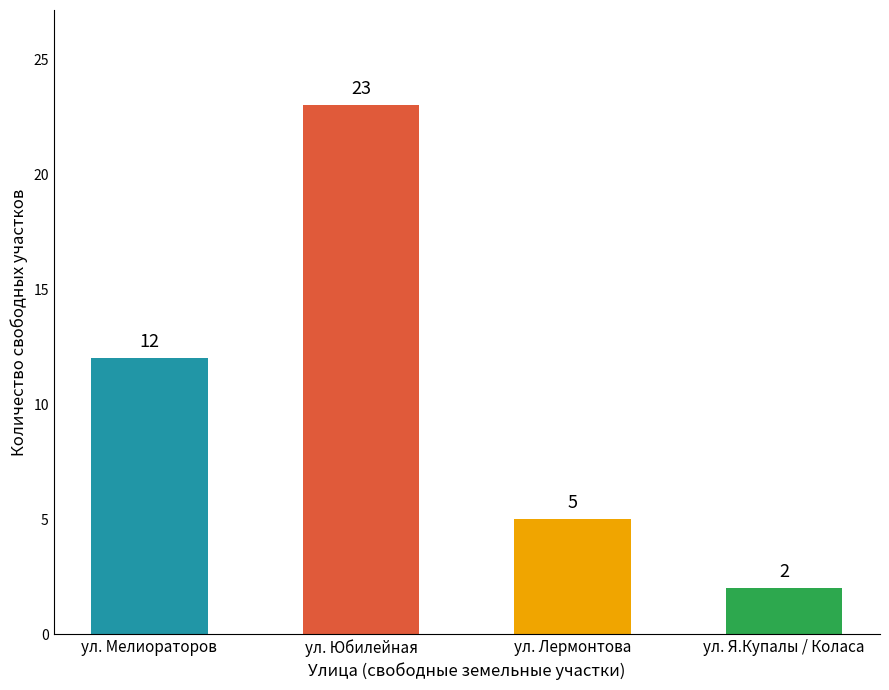

True or false: the data shows 2 at ул. Лермонтова.

False